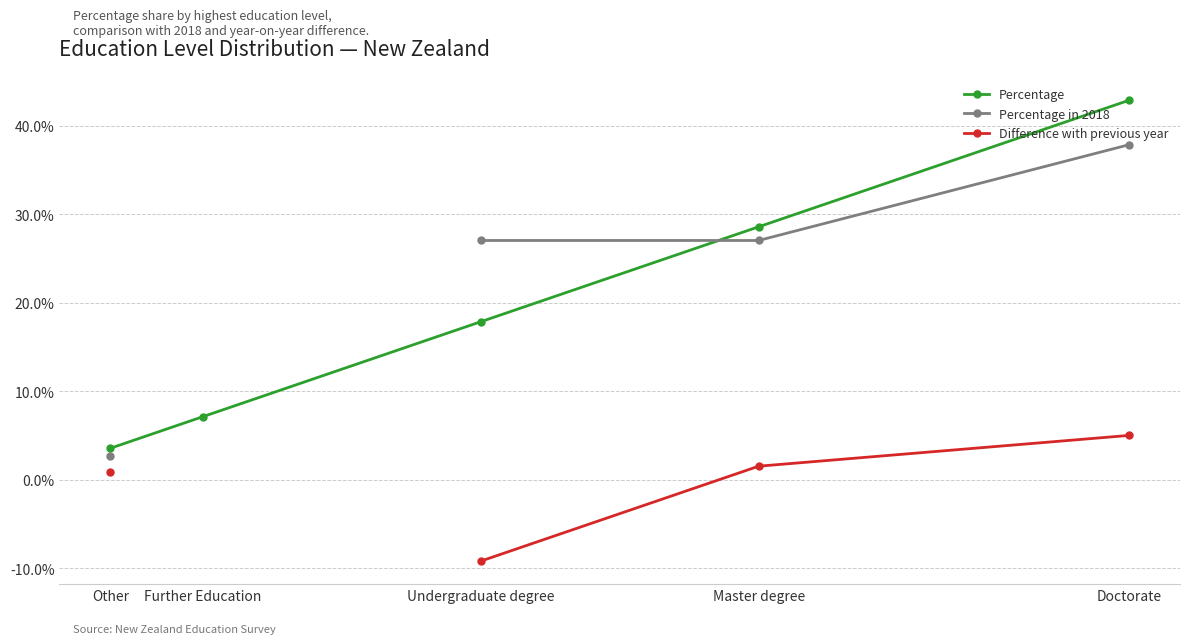

What is the value of the Percentage point at the 3rd from the left?

17.9